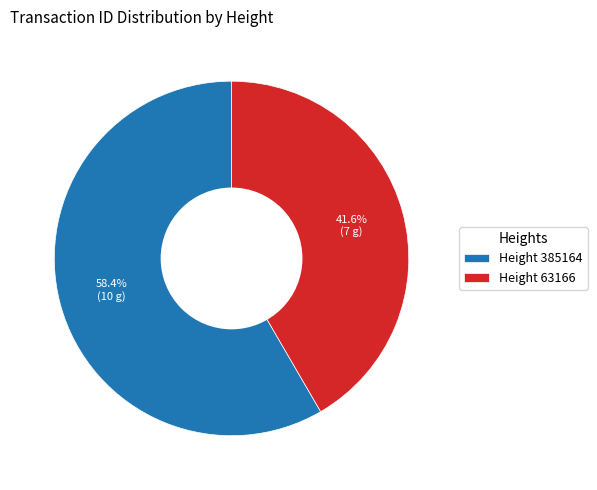

Which category has the biggest portion of the pie?

Height 385164